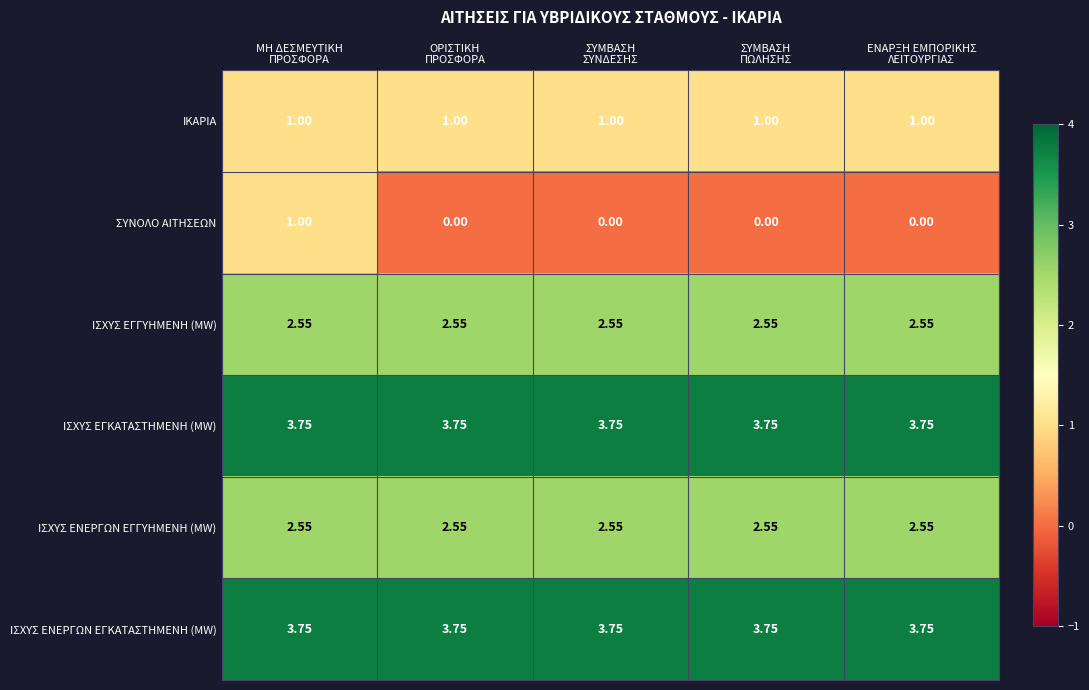

Which series has the widest spread of values?

ΣΥΝΟΛΟ ΑΙΤΗΣΕΩΝ